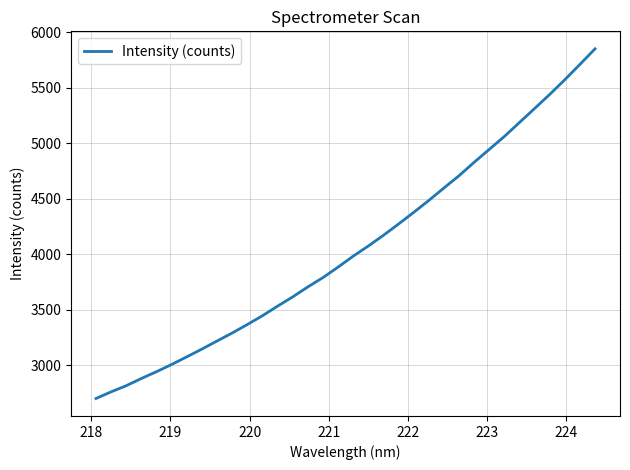

What is the greatest value displayed?

5849.4